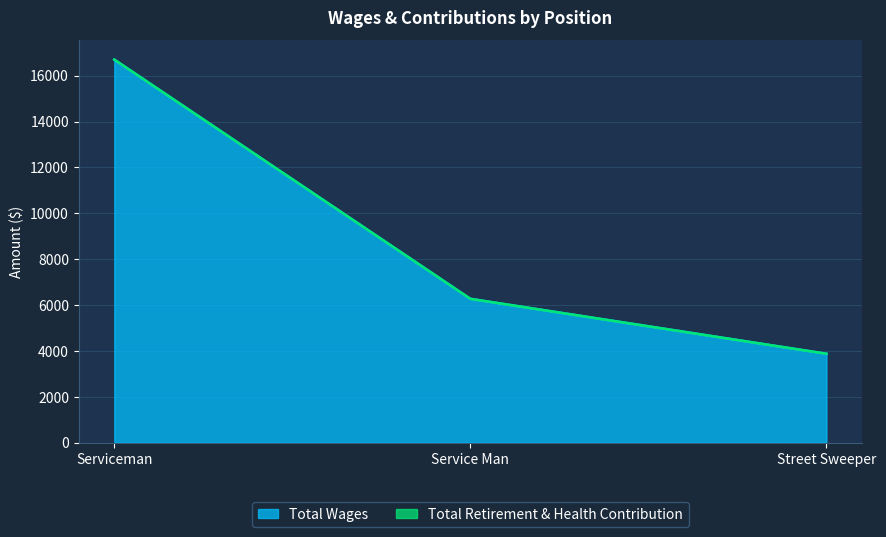

How many data points does each series have?

3